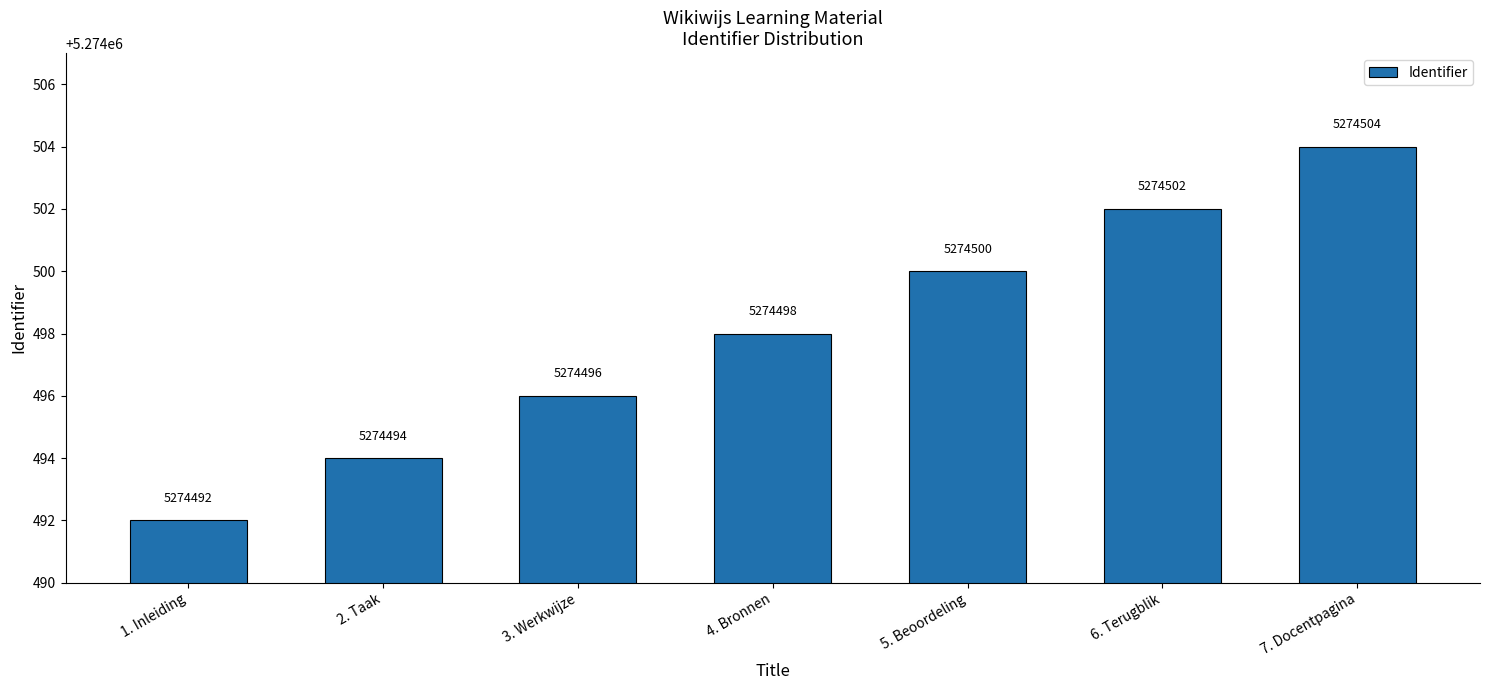

Count the number of categories in the chart.

7